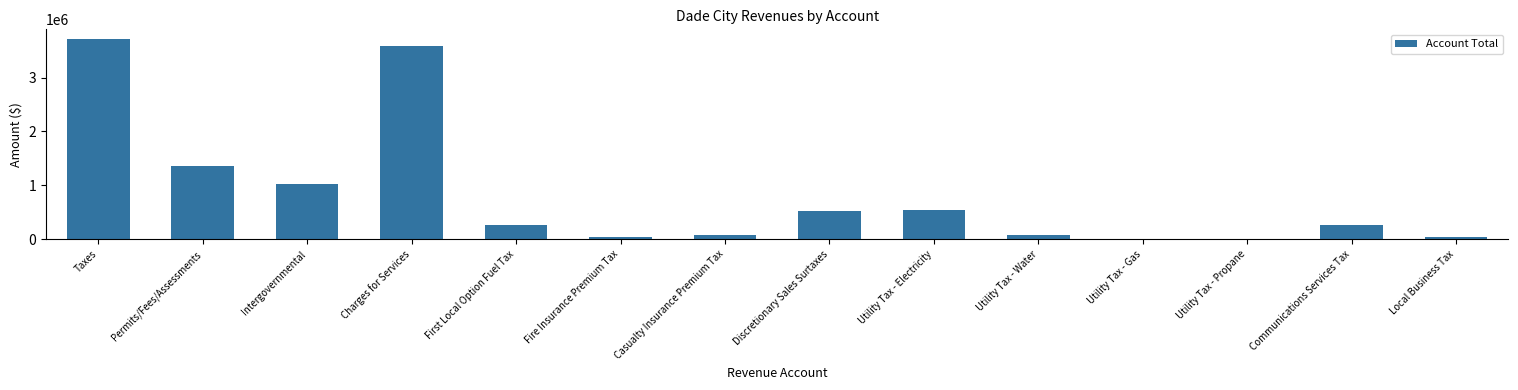

What is the maximum value shown in the chart?

3709113